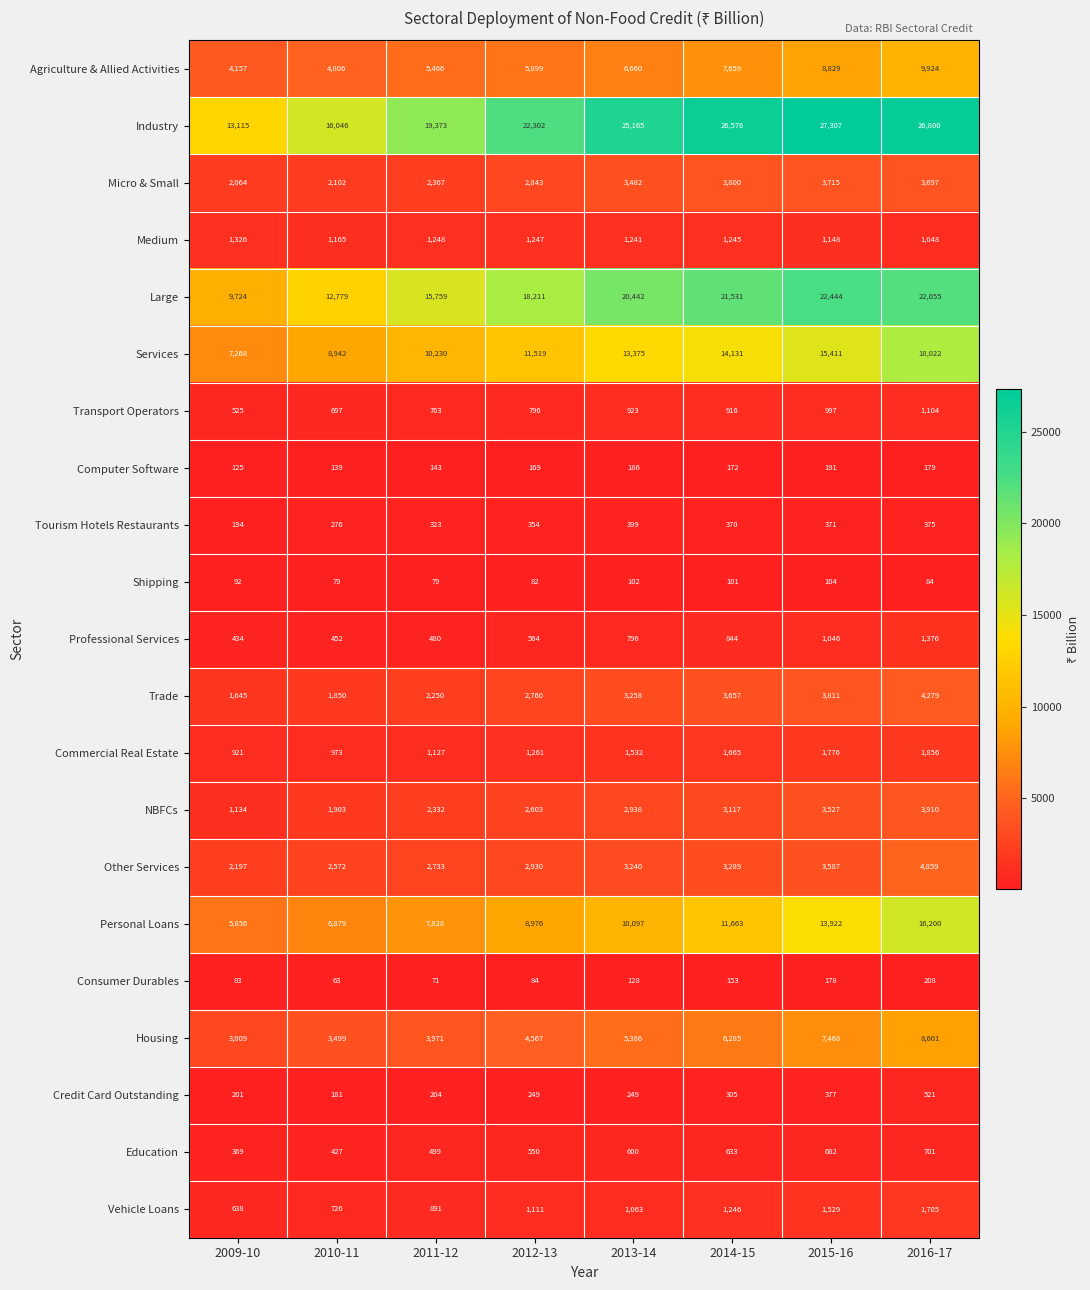

Which series has the largest range (max minus min)?

Industry